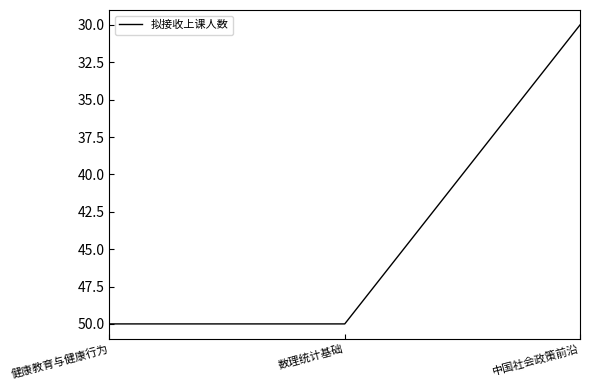

Reading left to right, transcribe all the data shown in this chart.

健康教育与健康行为=50	数理统计基础=50	中国社会政策前沿=30